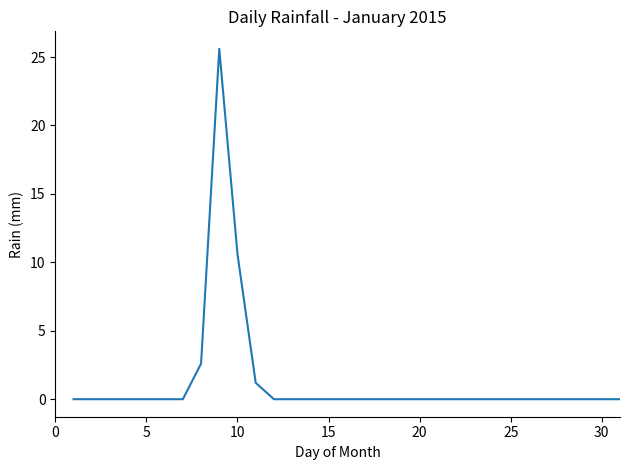

What is the difference between the maximum and minimum values?

25.6